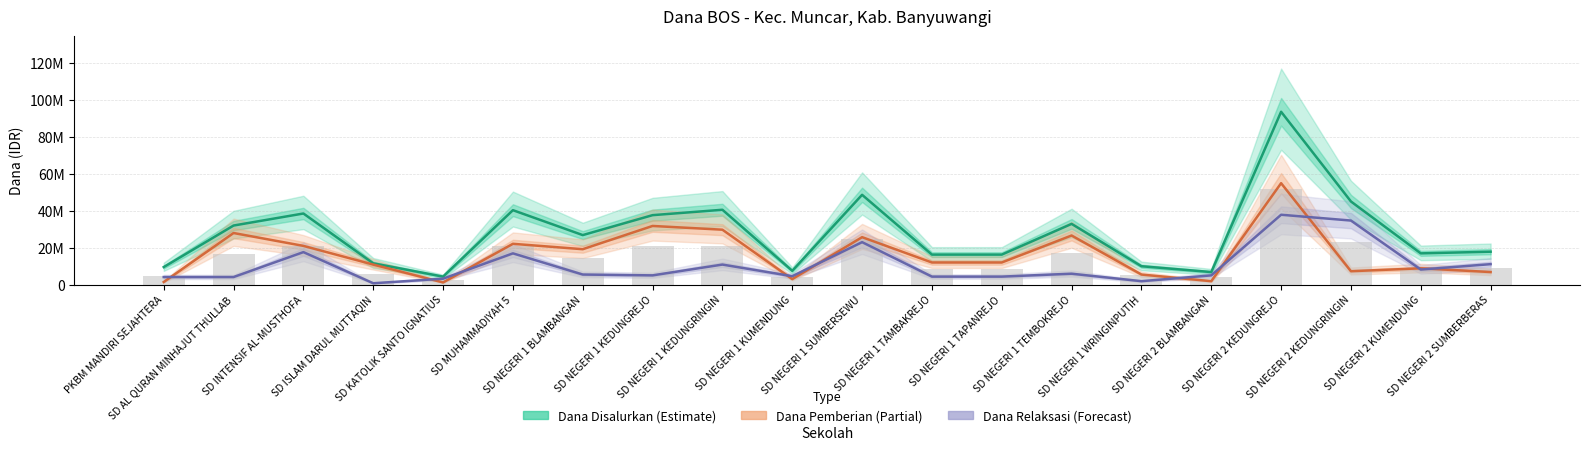

Rank the series by their maximum value, from lowest to highest.

col_9 (Dana Relaksasi), col_7 (Dana Pemberian), col_6 (Dana Disalurkan)